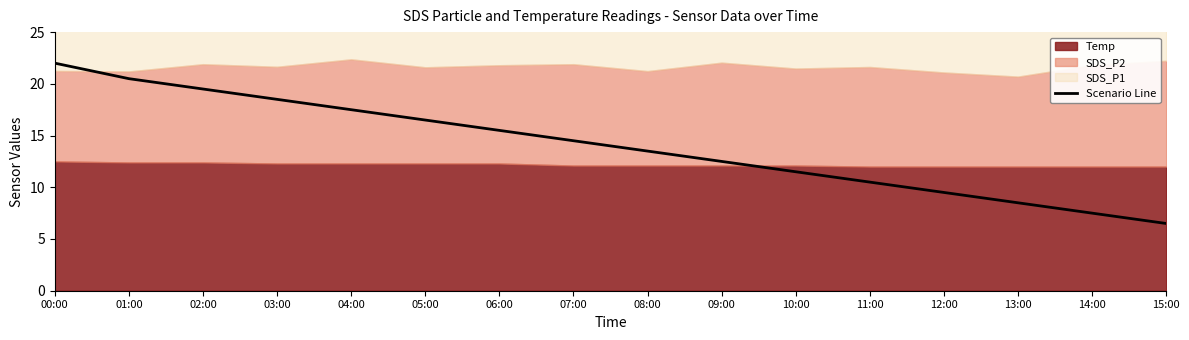

Rank the categories by value from highest to lowest.

00:00, 01:00, 02:00, 03:00, 04:00, 05:00, 06:00, 07:00, 08:00, 09:00, 10:00, 11:00, 12:00, 13:00, 14:00, 15:00